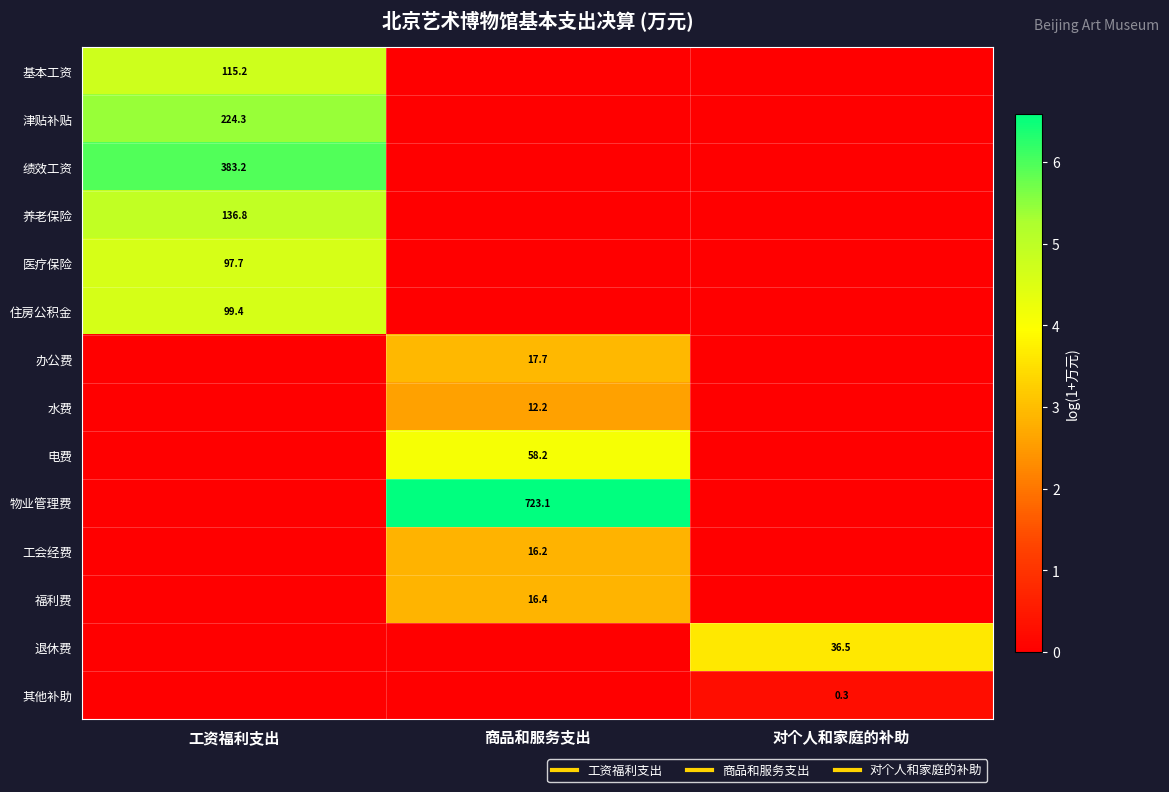

How many data points in 办公费 are above 0?

1